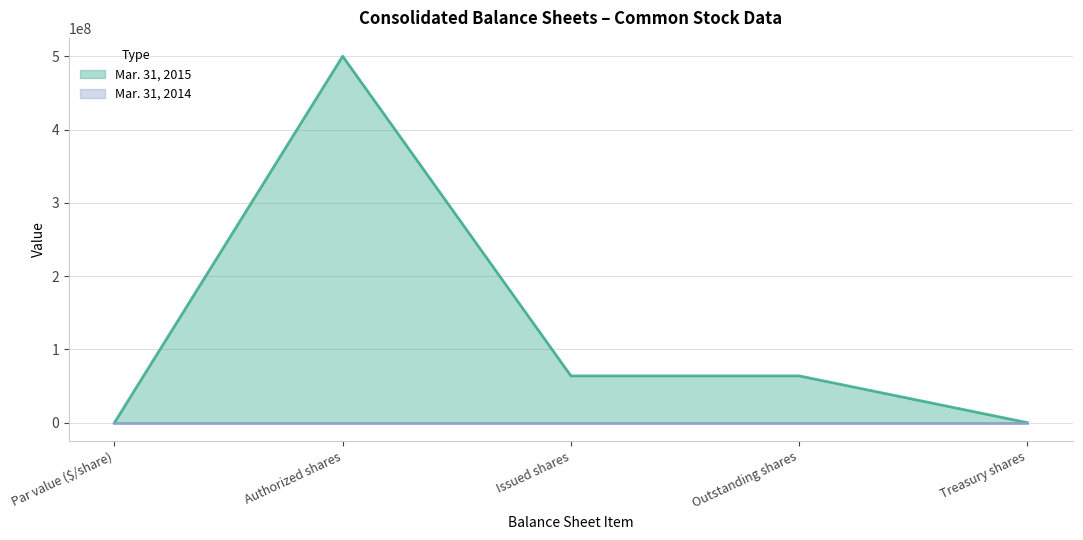

How many lines are shown in the chart?

2